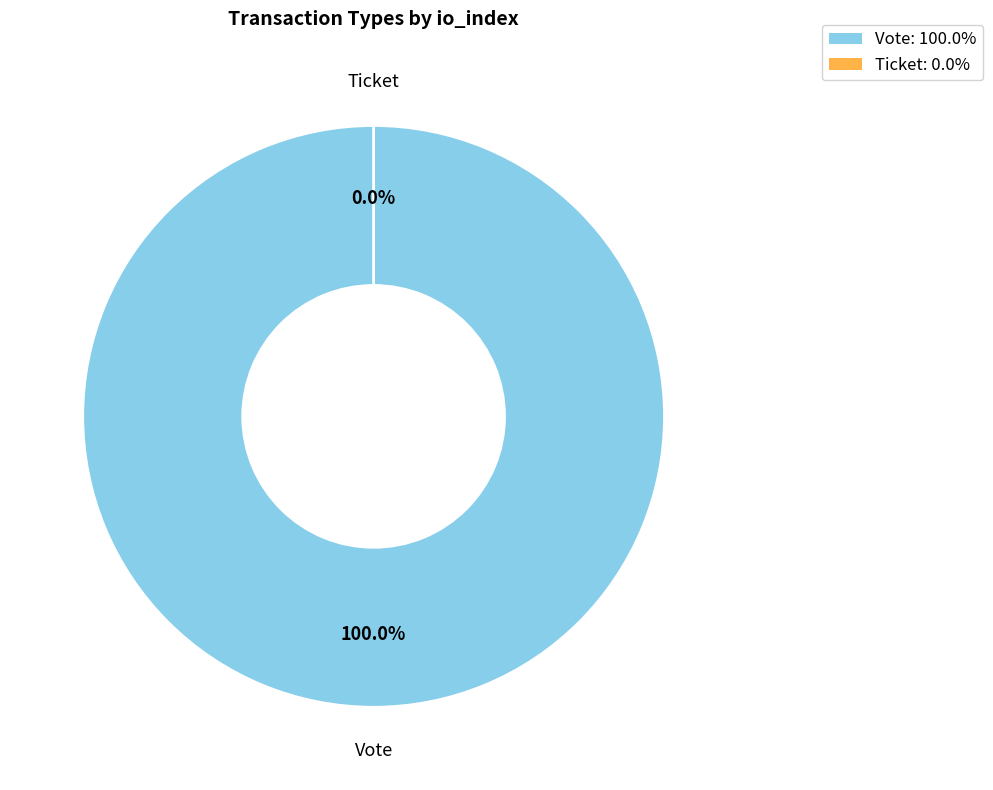

To the nearest percent, what is the combined percentage of Ticket and Vote?

100%